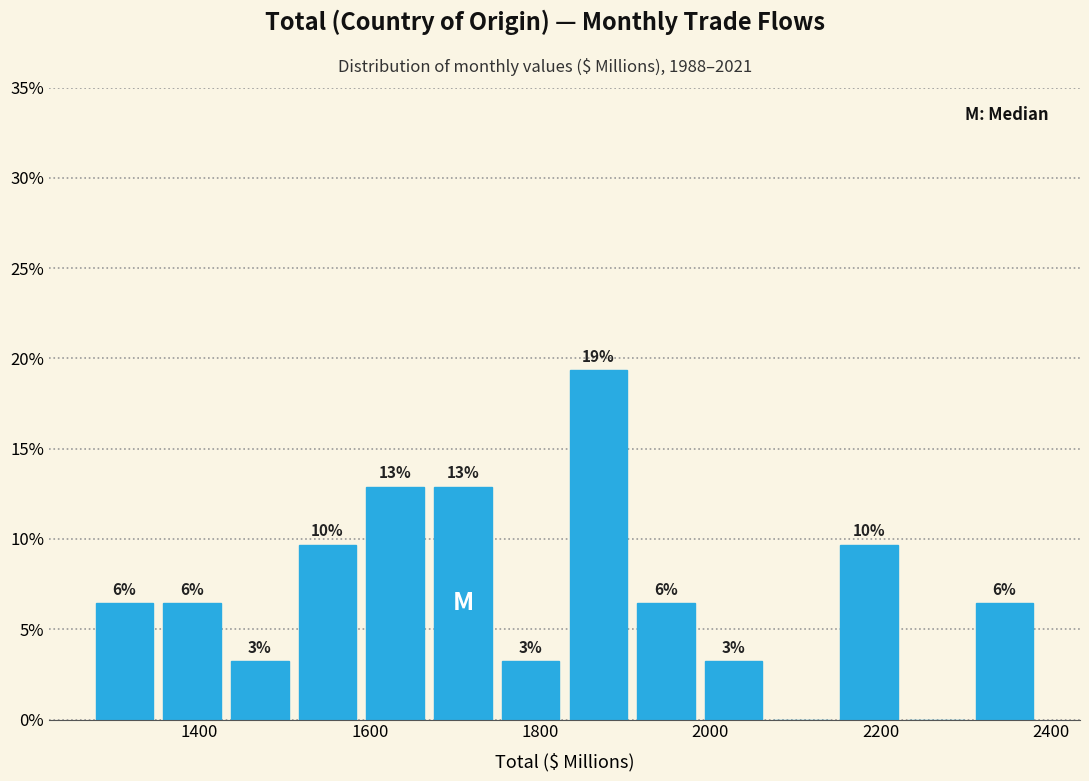

Around what value on the x-axis is the tallest bar? Give the approximate position of its centre, as read against the axis.

1860